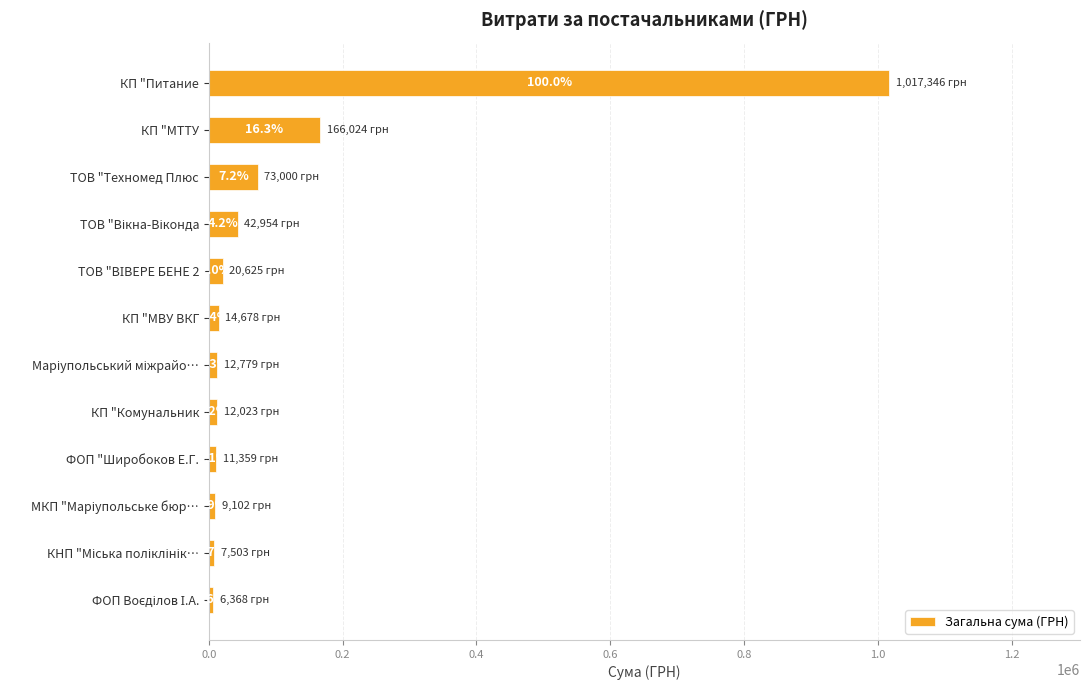

What is the difference between the second highest and minimum values?

159656.8